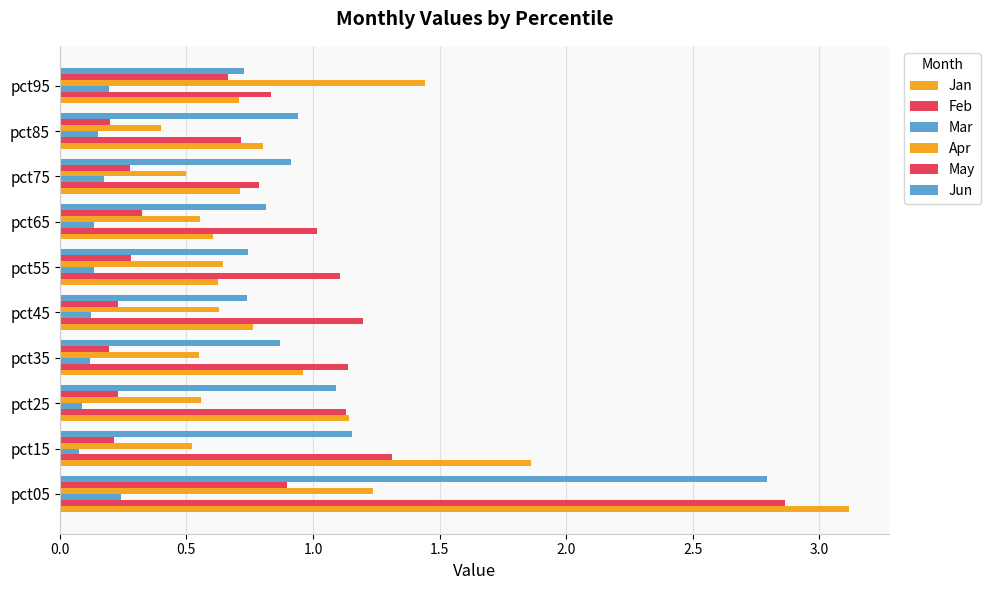

How many series are shown in this chart?

6